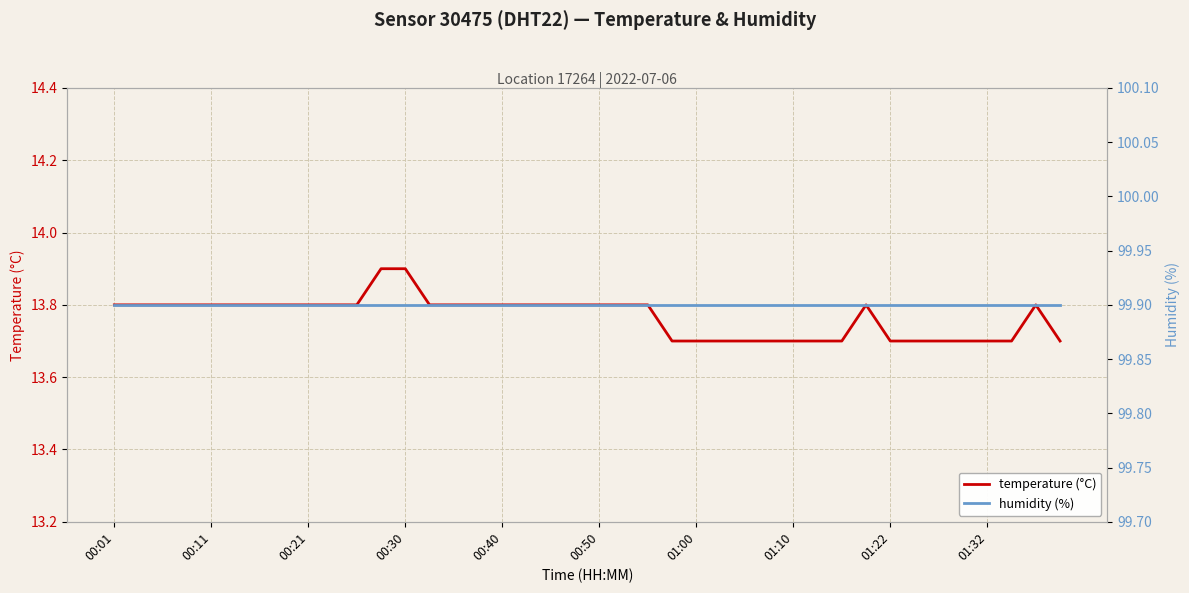

True or false: humidity (%) has more than 0 interior local peaks.

False